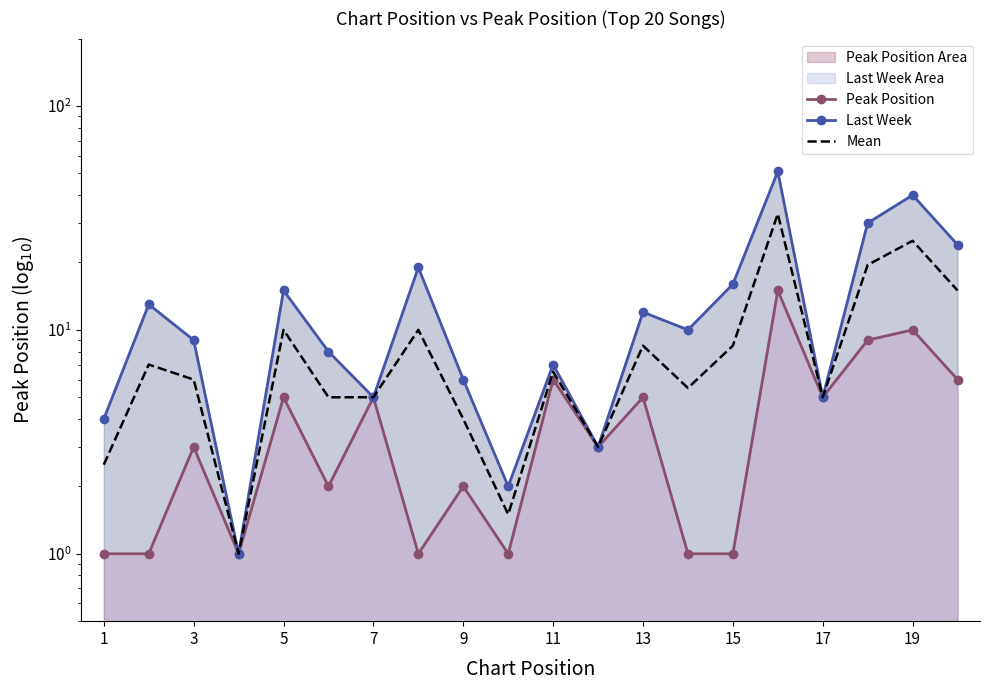

What is the difference between the second highest and second lowest values in the Last Week series?

38.0